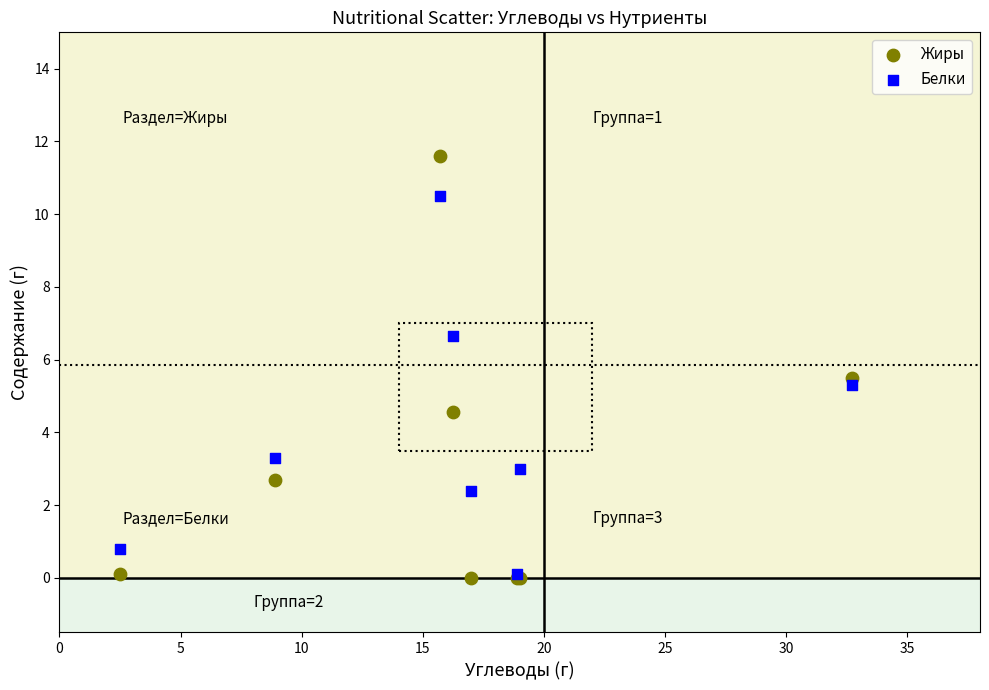

What are all the series names shown in the legend?

Жиры, Белки